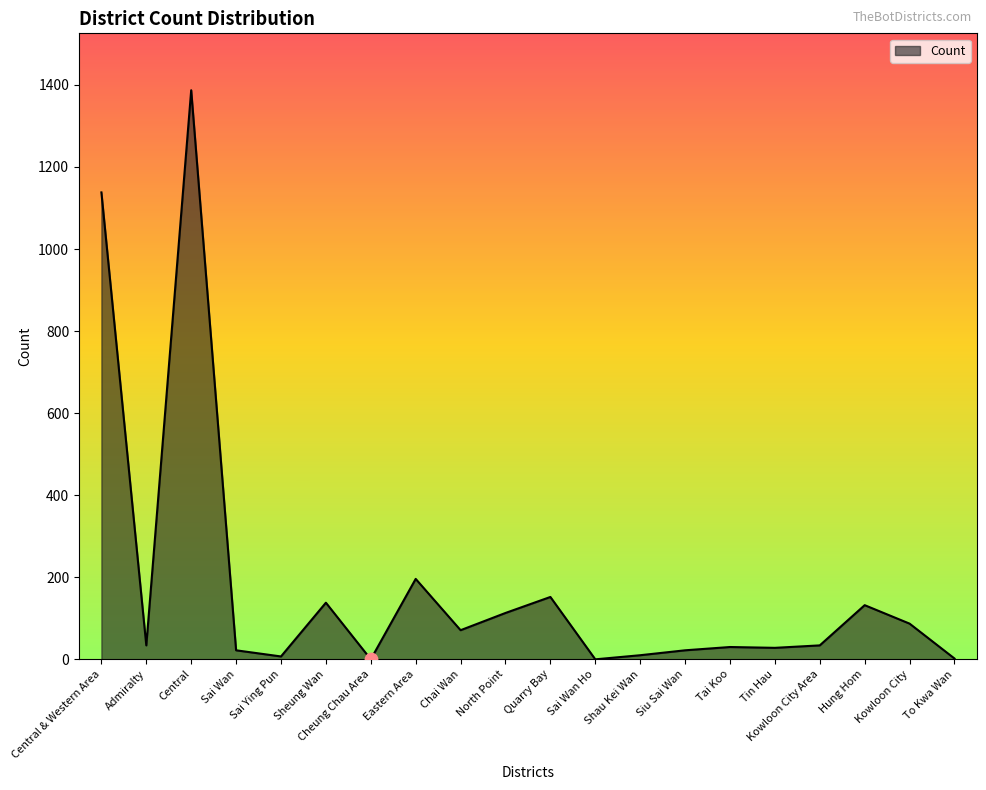

Between Siu Sai Wan and Eastern Area, which is larger?

Eastern Area